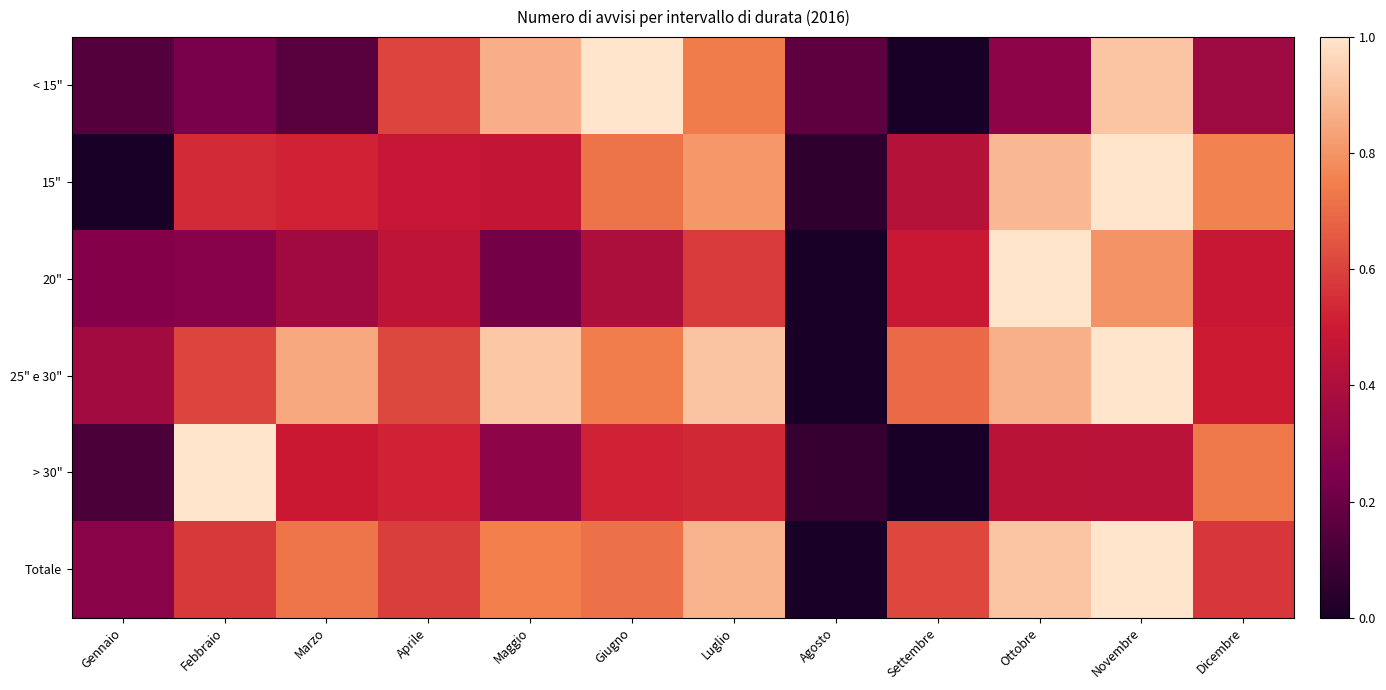

Which series has the widest spread of values?

< 15"